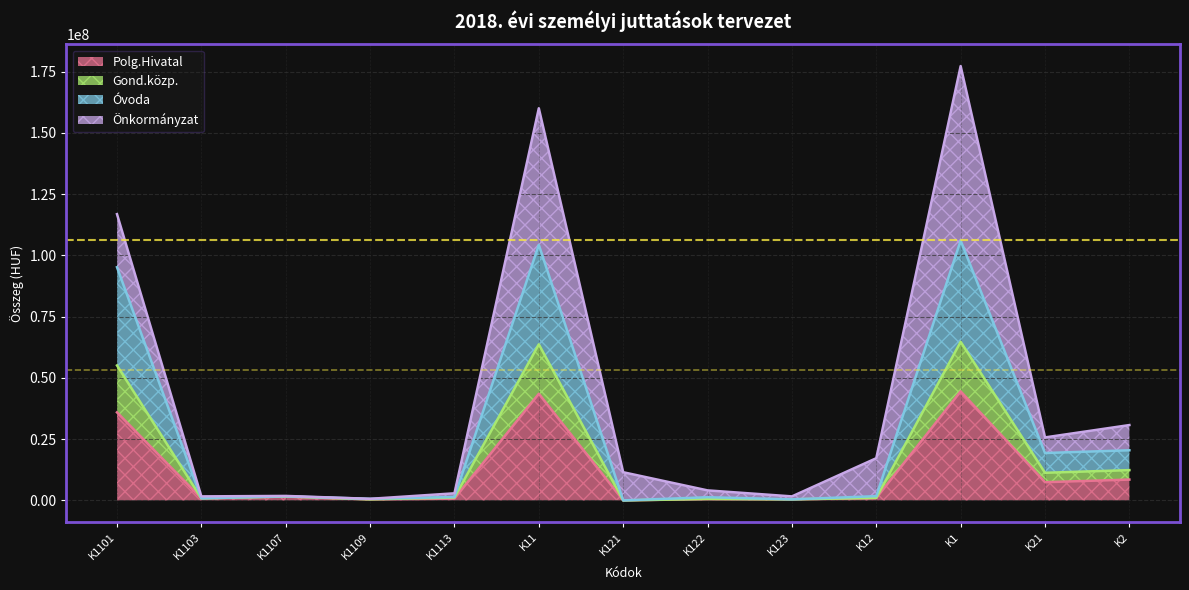

What is the highest value of the Polg.Hivatal series?

44492000